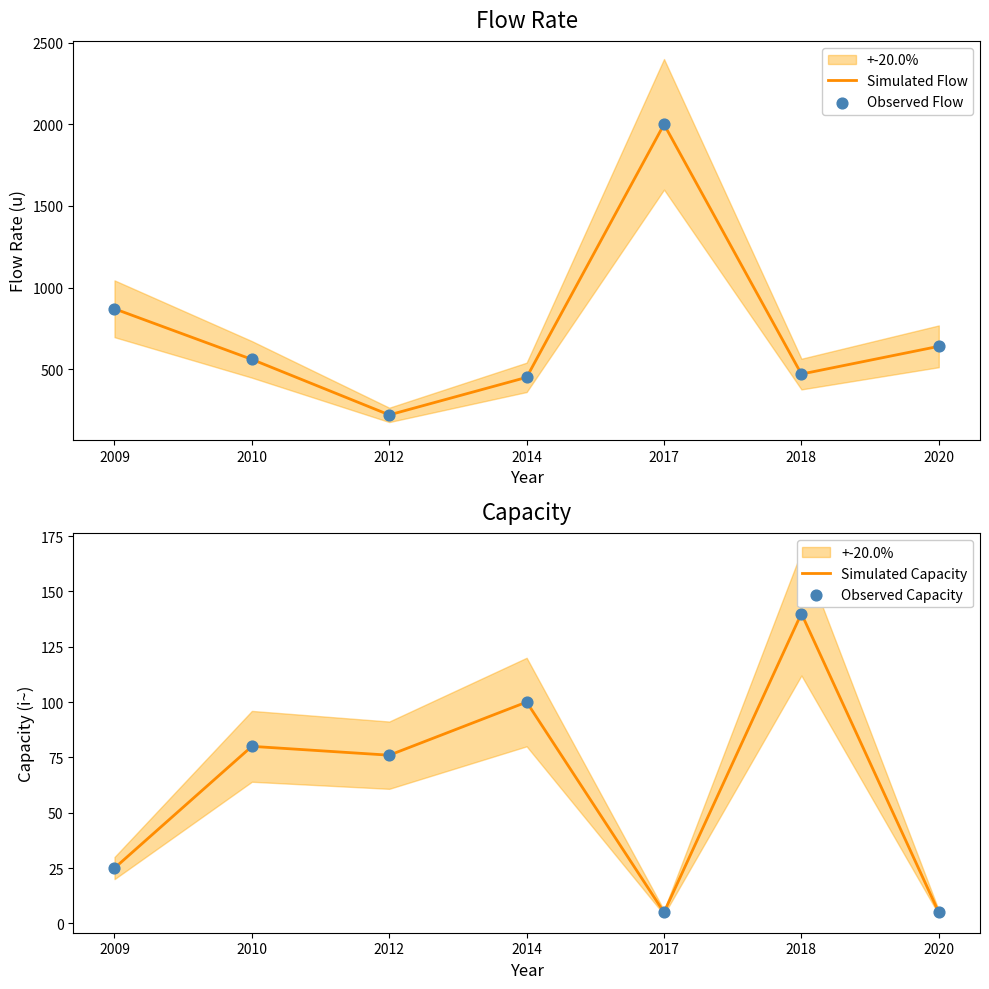

What are all the series names shown in the legend?

Simulated Flow, Observed Flow, Simulated Capacity, Observed Capacity